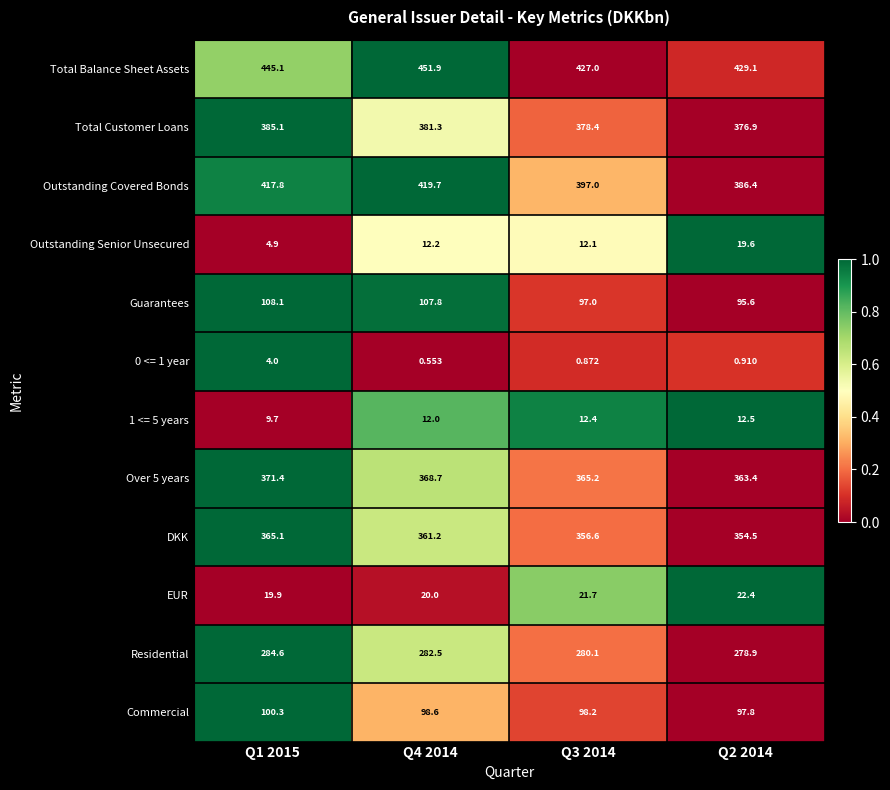

Is the value of 0 <= 1 year at Q4 2014 greater than the value of EUR at Q2 2014?

No